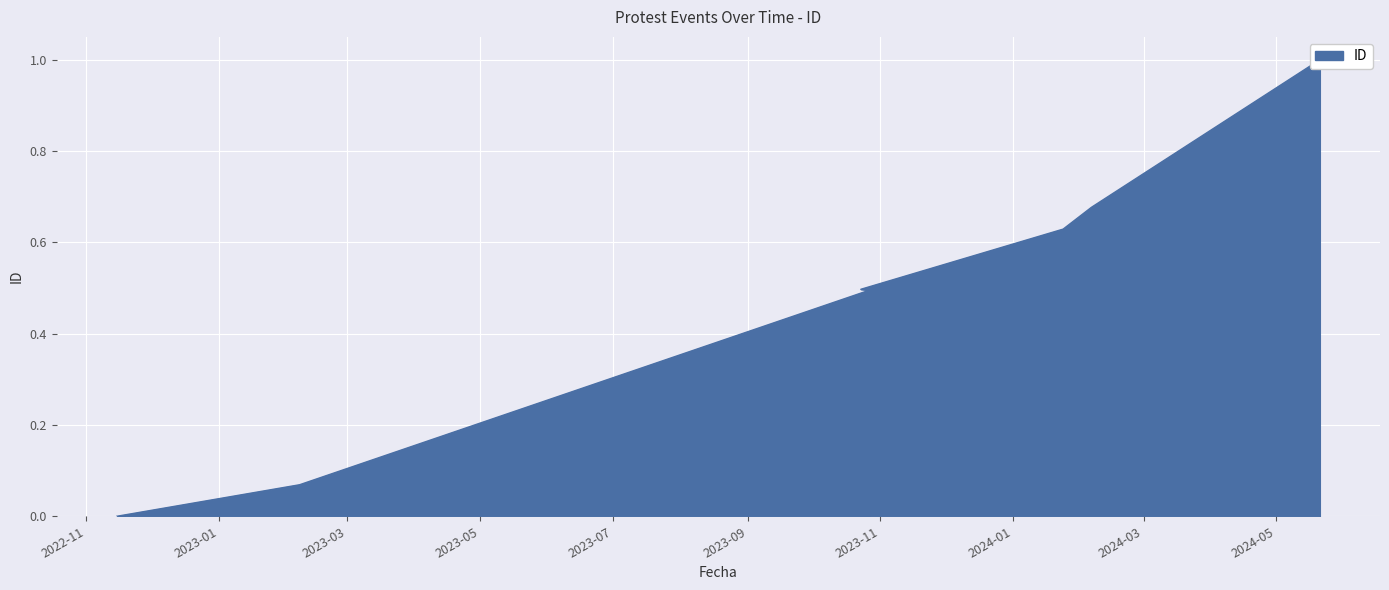

Where is the data nearest to the value 0?

2022-11-15